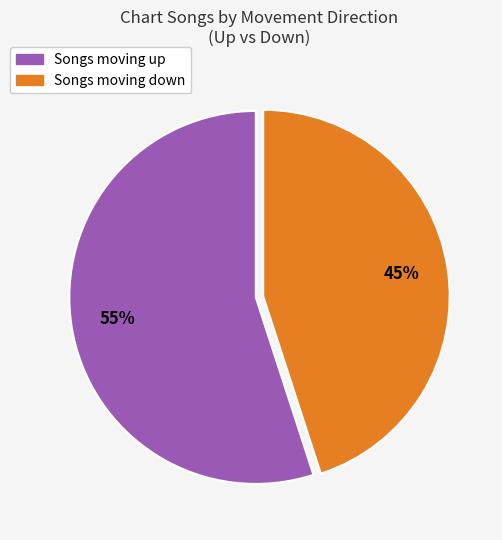

To the nearest percent, what is the difference between the largest and smallest slice percentages?

10%